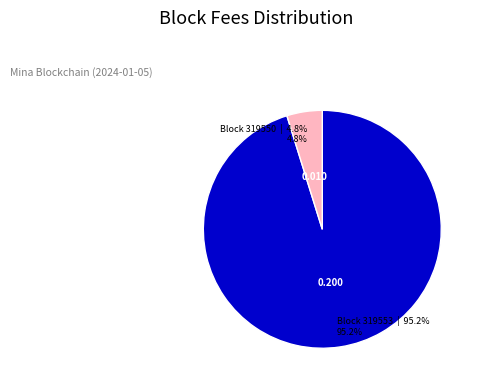

Is there a majority slice in this chart?

Yes